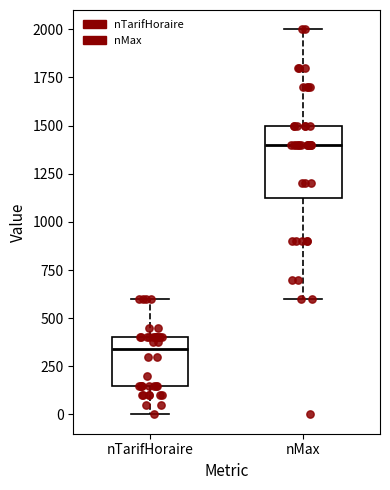

Which box is the tallest, from its lower edge to its upper edge?

nMax